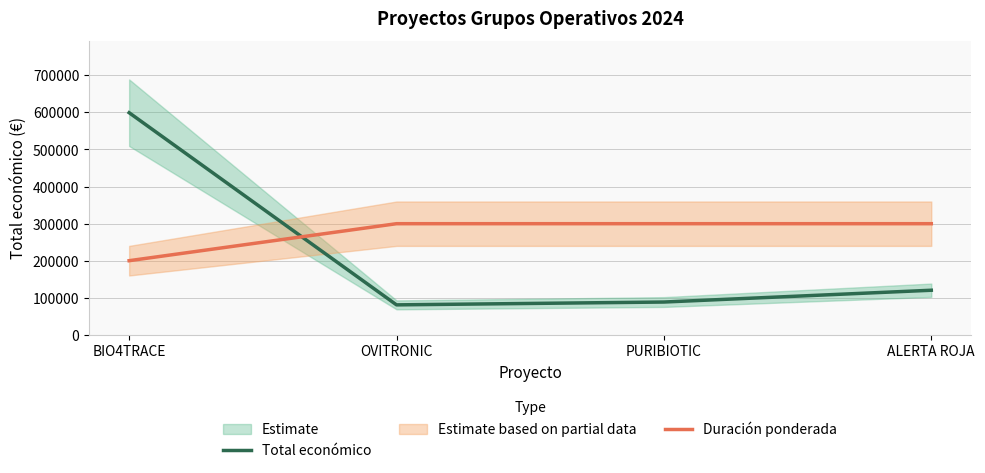

Where is Total económico nearest to the value 339880?

ALERTA ROJA